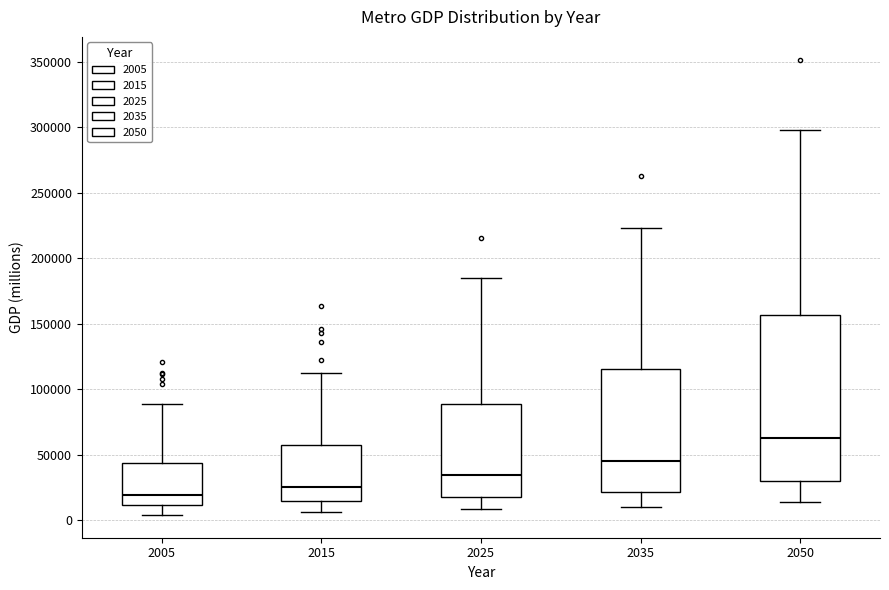

Comparing the boxes themselves (not the whiskers), which one is the tallest?

2050